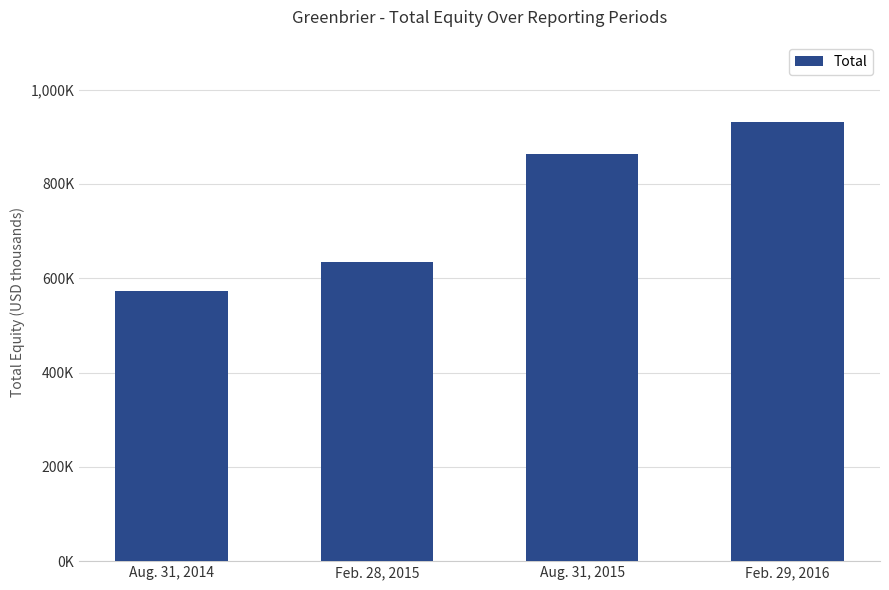

Which has a higher value, Aug. 31, 2015 or Aug. 31, 2014?

Aug. 31, 2015